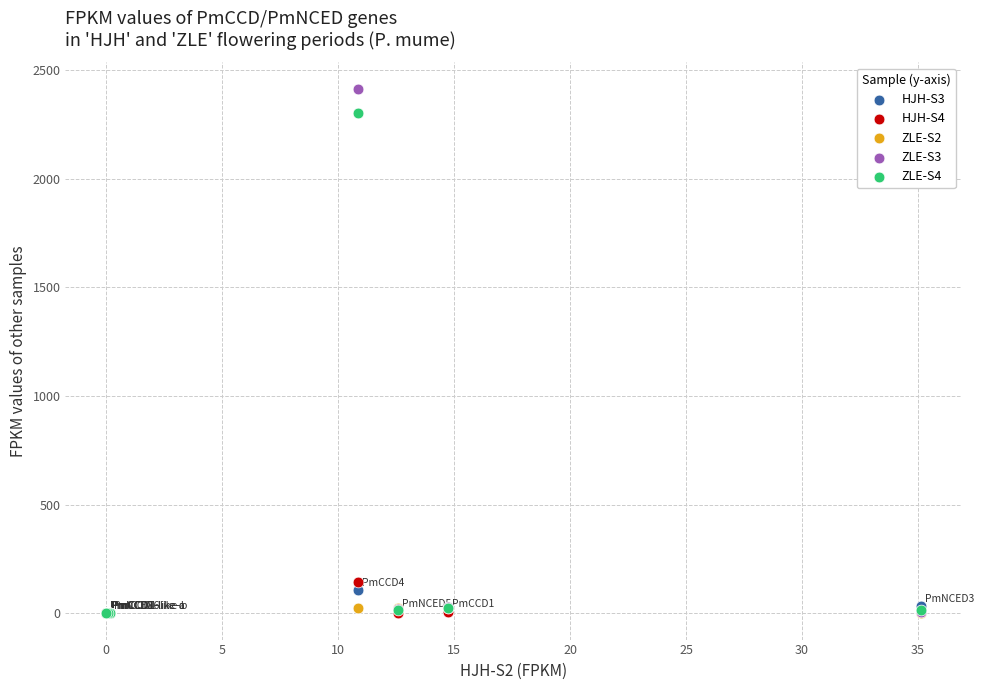

Which series reaches the maximum Y coordinate?

ZLE-S3